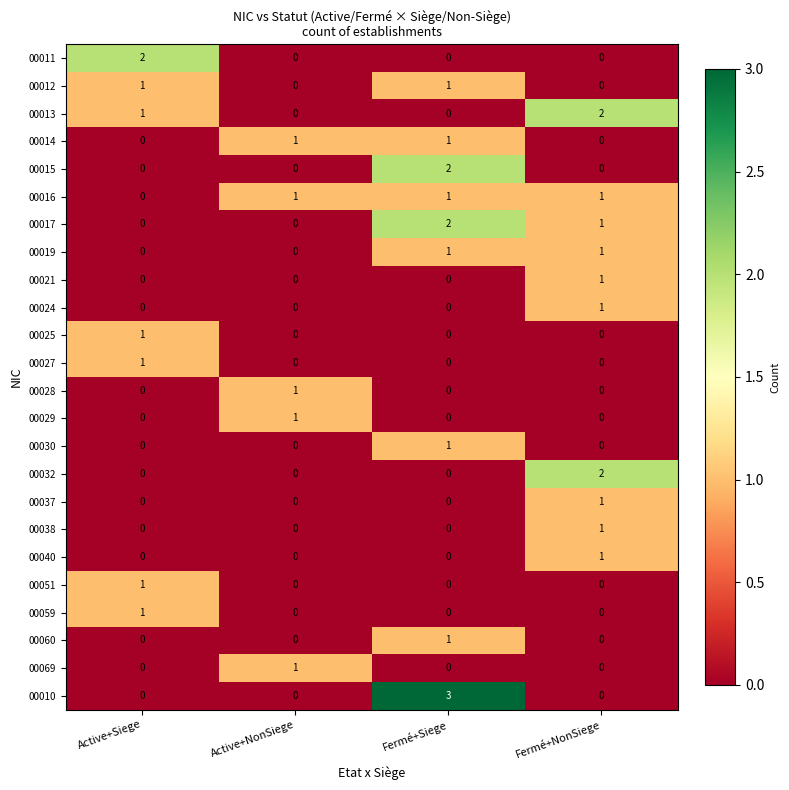

Which category has the highest value across all series?

Fermé+Siege